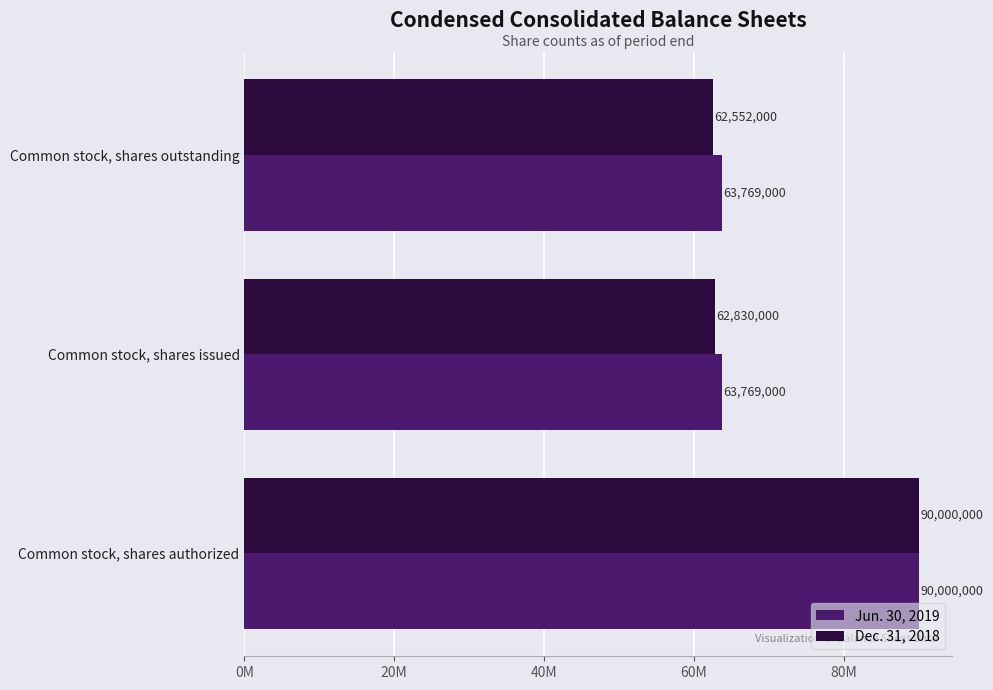

What are all the series names shown in the legend?

Jun. 30, 2019, Dec. 31, 2018